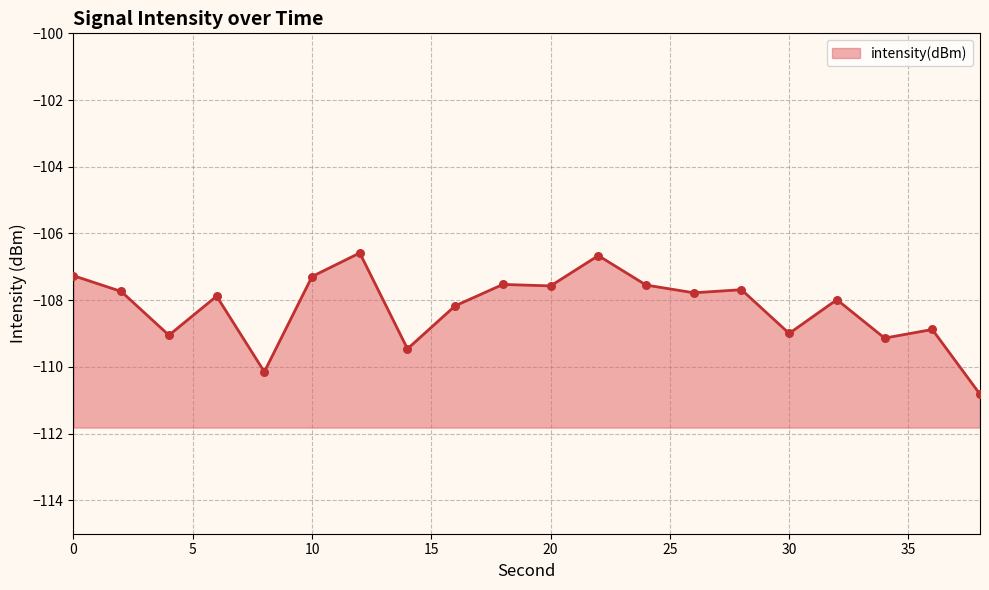

What is the change in value from 34 to 36?

+0.3